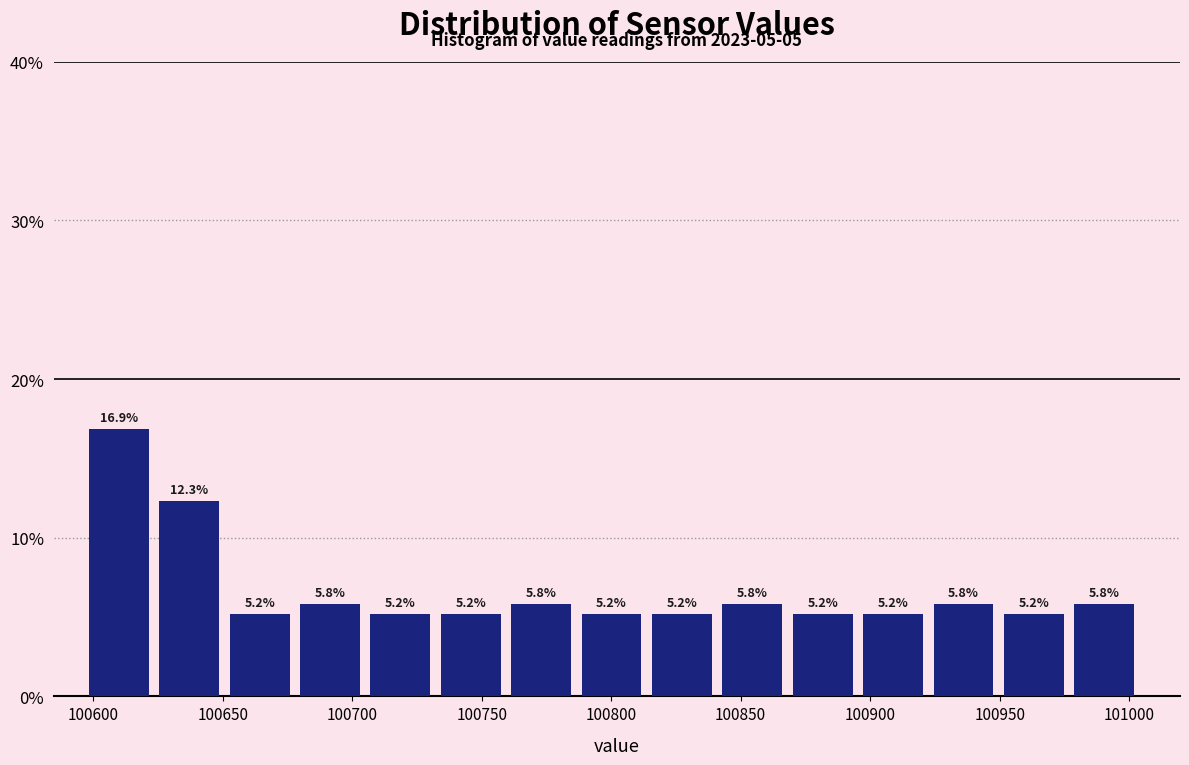

Reading left to right, list every bar in this chart as the range it spans on the x-axis followed by its height. The bar edges are not printed on the chart, so give them approximately, as read against the axis.

100600 to 100625: 16.9
100625 to 100655: 12.3
100655 to 100680: 5.2
100680 to 100705: 5.8
100705 to 100735: 5.2
100735 to 100760: 5.2
100760 to 100790: 5.8
100790 to 100815: 5.2
100815 to 100845: 5.2
100845 to 100870: 5.8
100870 to 100895: 5.2
100895 to 100925: 5.2
100925 to 100950: 5.8
100950 to 100980: 5.2
100980 to 101005: 5.8